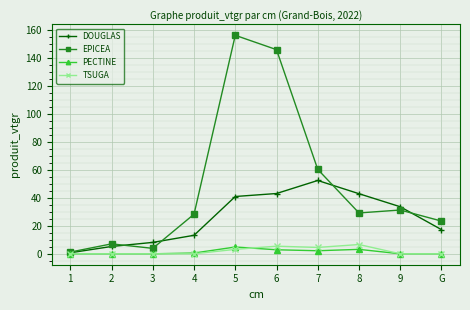

What is the approximate value of EPICEA at G?

23.4